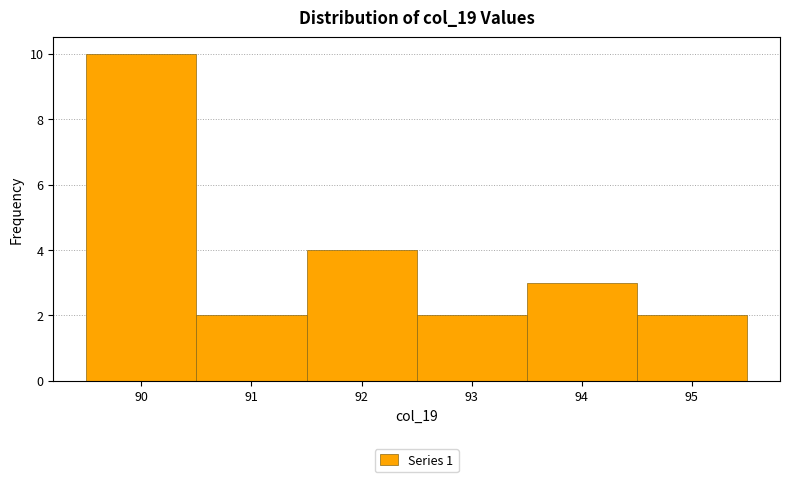

Which range on the x-axis has the tallest bar?

89.5 to 90.5